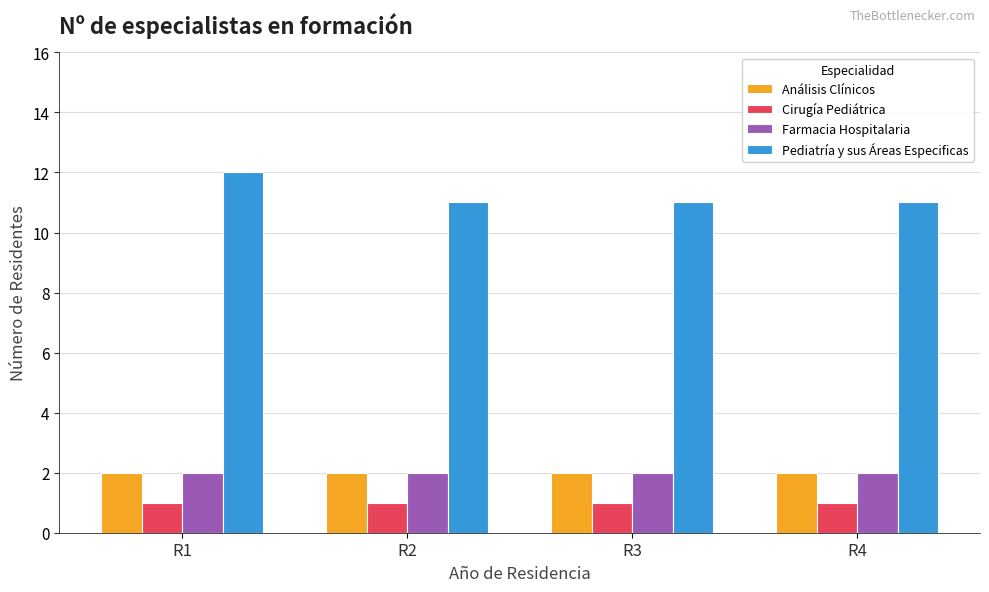

What is the total value across all series at R1?

17